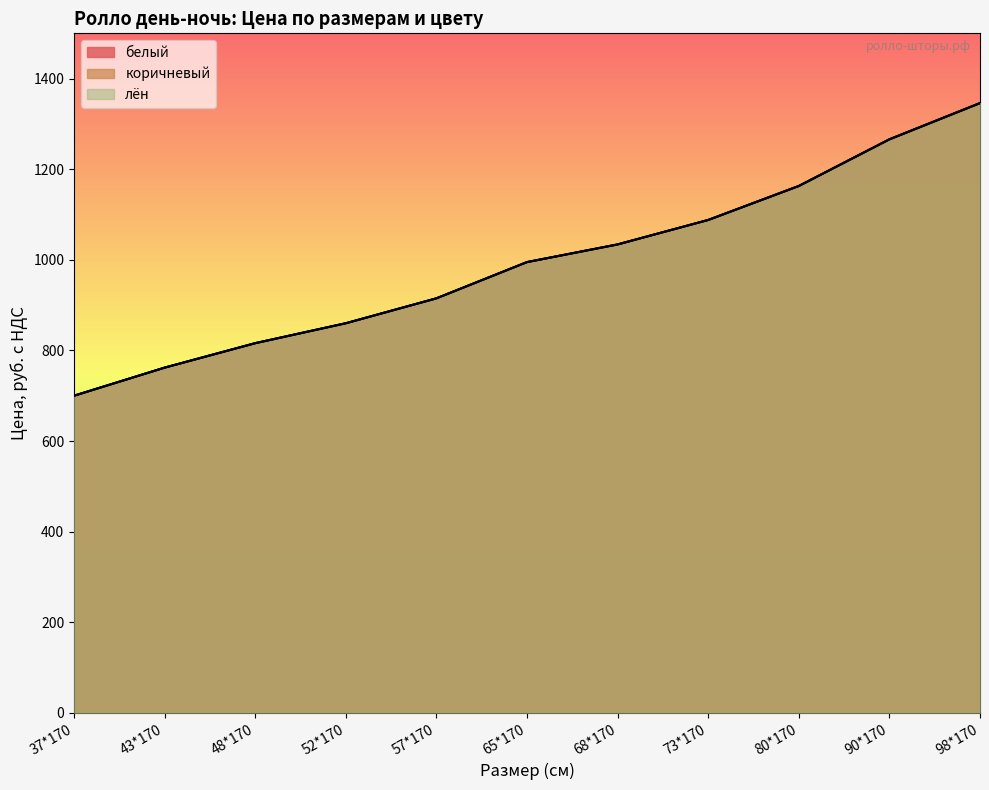

What is the sum of the лён values at 57*170 and 98*170?

2261